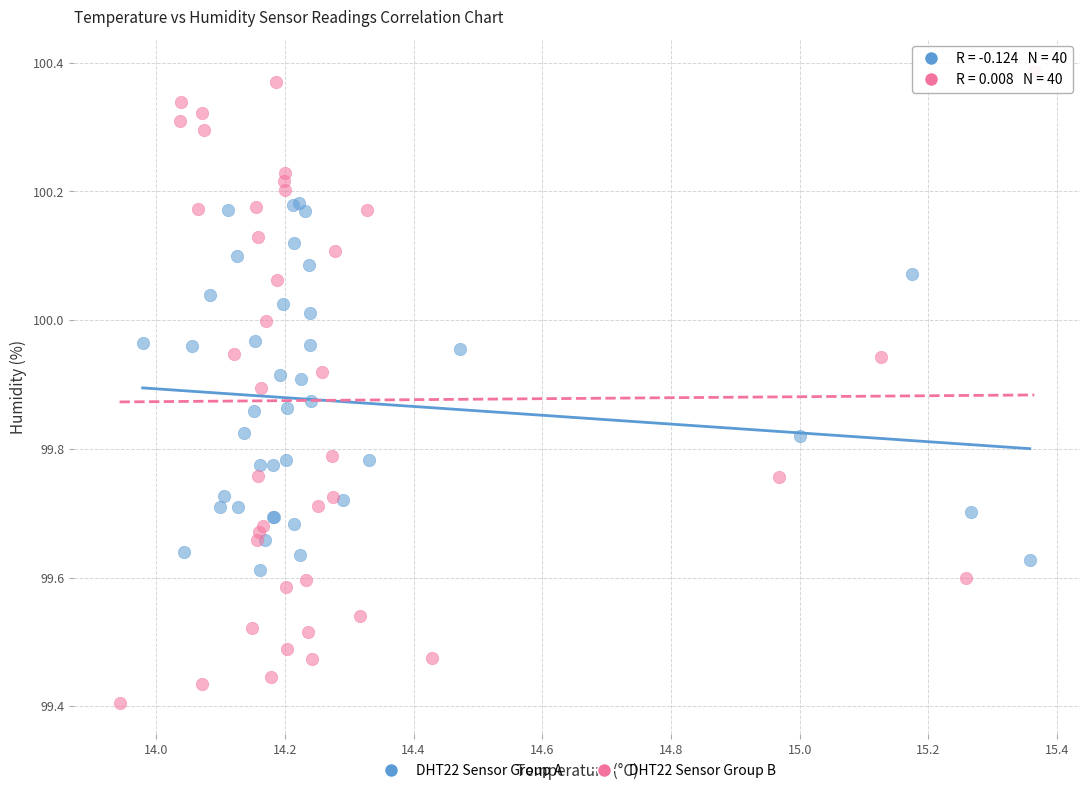

Which series has the widest spread of Y values?

DHT22 Sensor Group B